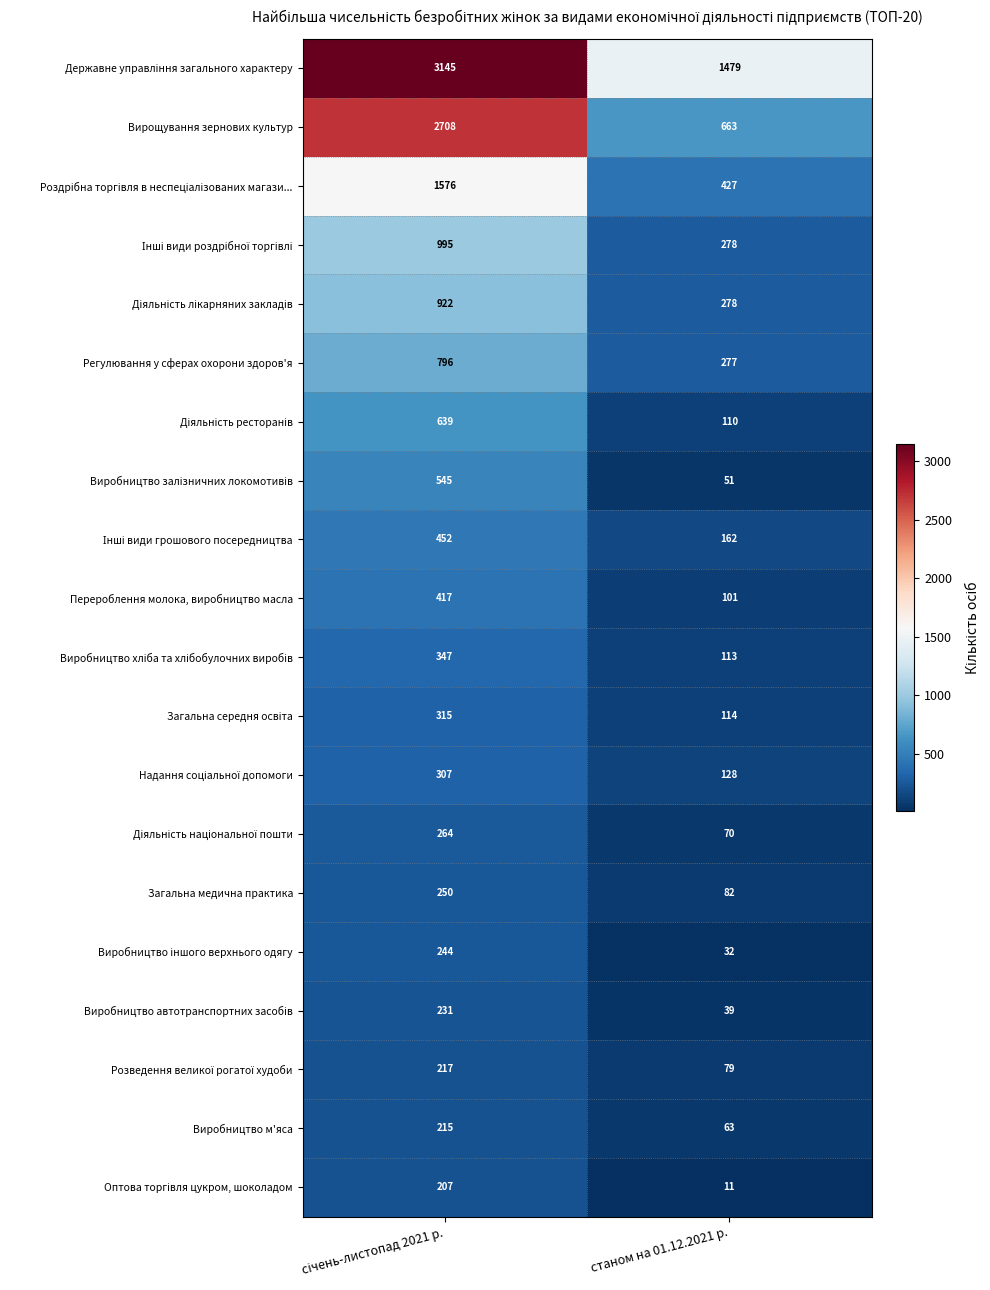

Count the number of categories in the chart.

2